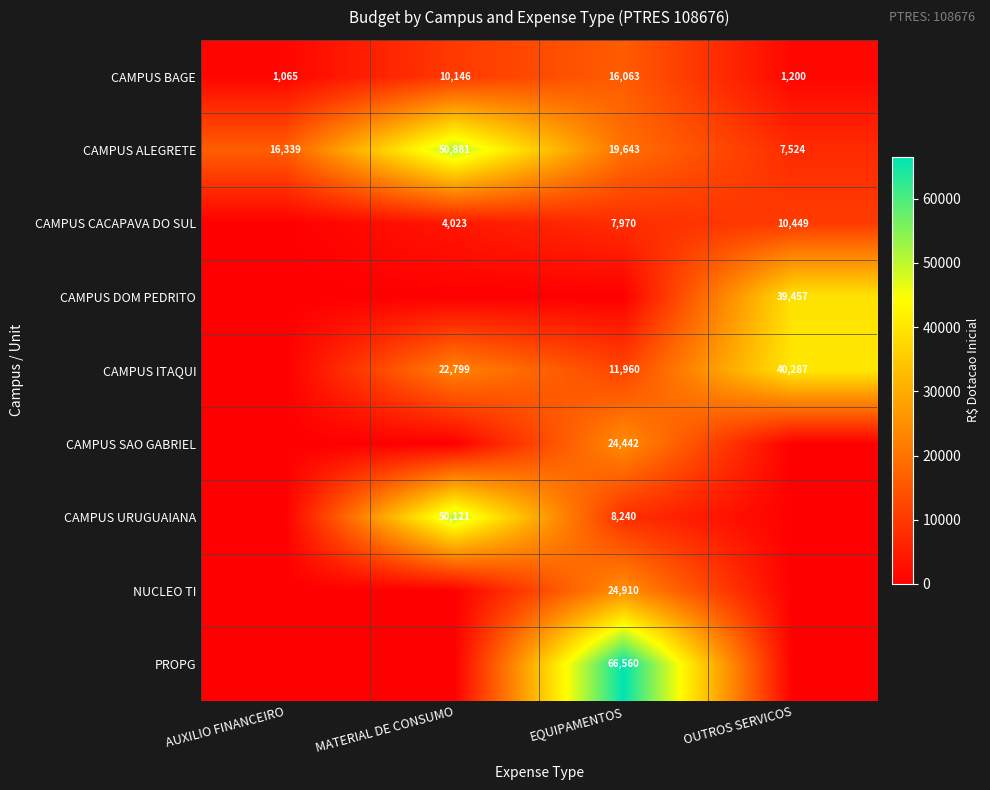

What is the total value across all series at OUTROS SERVICOS?

98917.5